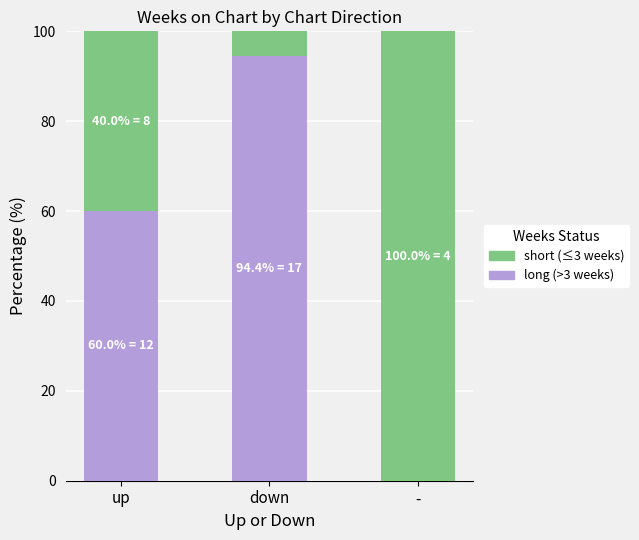

What is the sum of all long (>3 weeks) values?

154.4